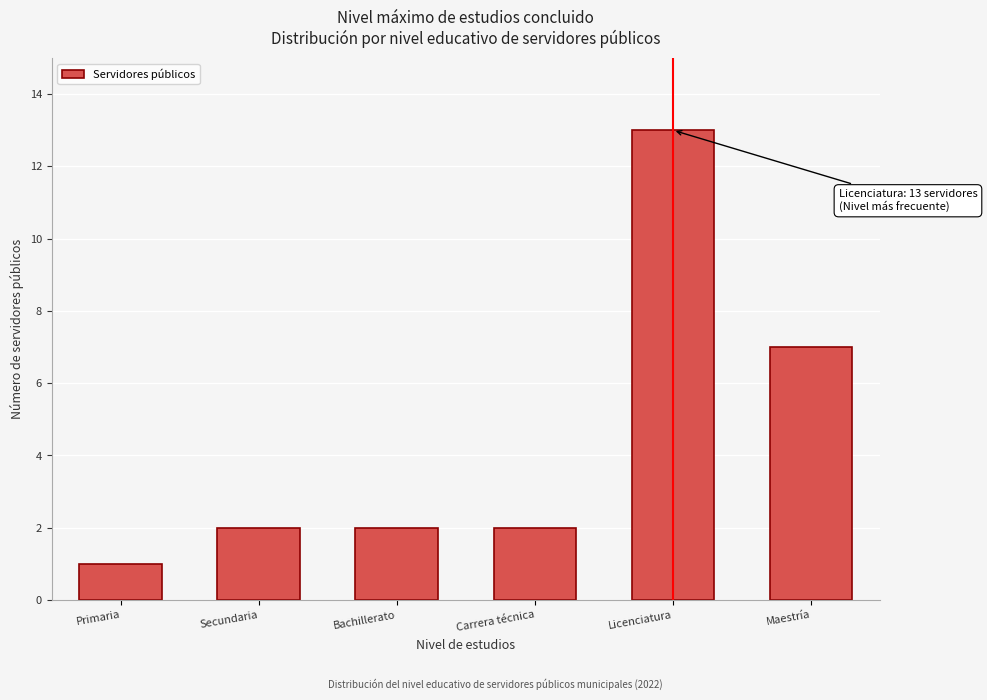

Reading right to left, list all the values displayed in this chart.

Maestría=7	Licenciatura=13	Carrera técnica=2	Bachillerato=2	Secundaria=2	Primaria=1